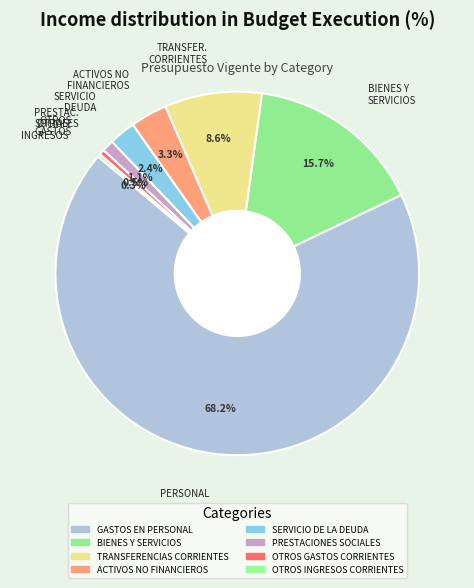

Rank the categories by value from lowest to highest.

OTROS INGRESOS CORRIENTES, OTROS GASTOS CORRIENTES, PRESTACIONES SOCIALES, SERVICIO DE LA DEUDA, ACTIVOS NO FINANCIEROS, TRANSFERENCIAS CORRIENTES, BIENES Y SERVICIOS, GASTOS EN PERSONAL